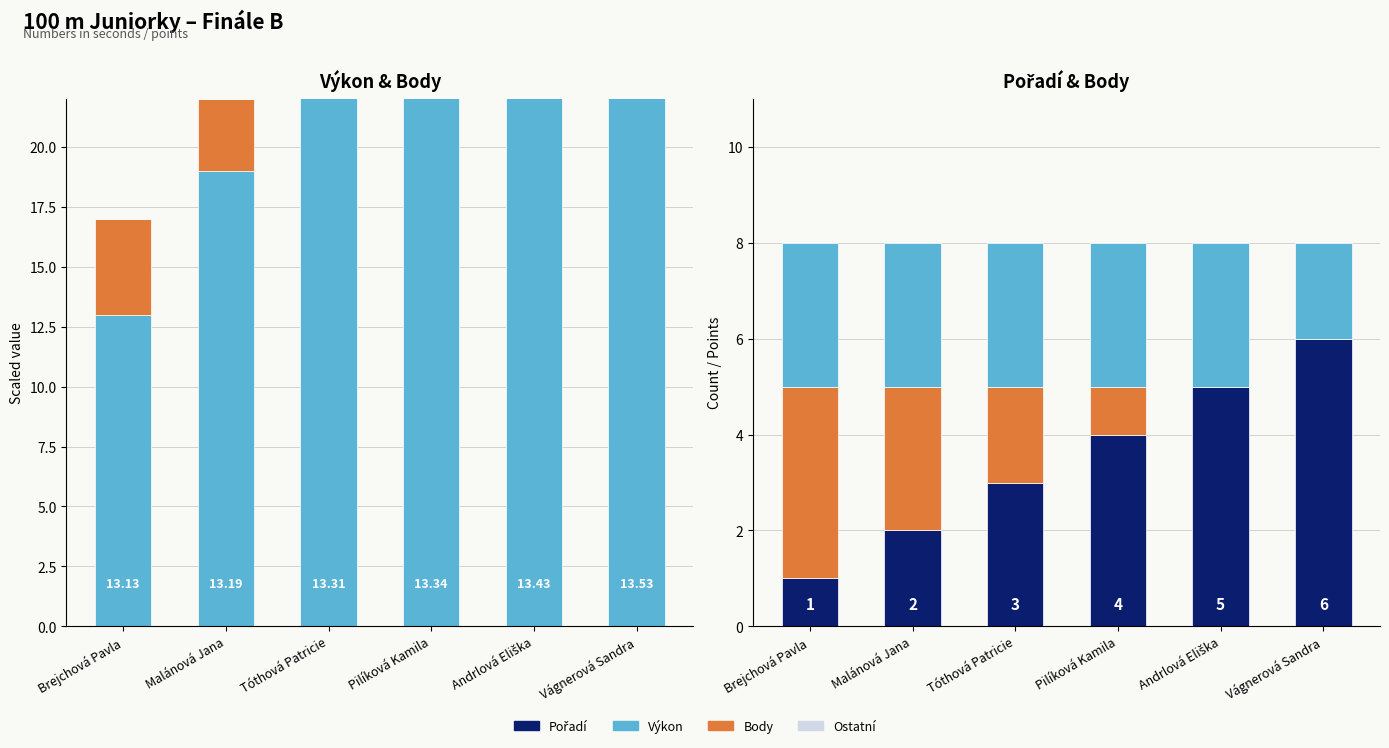

What is the label of the 1st bar from the right?

Vágnerová Sandra